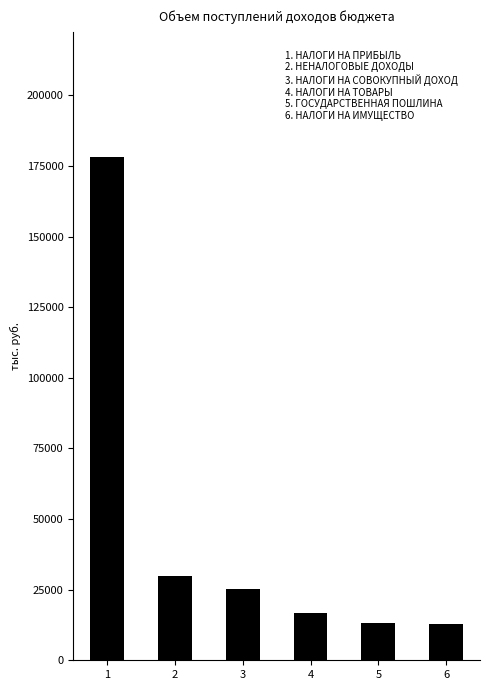

What is the value of the 6th bar from the left?

12759.0